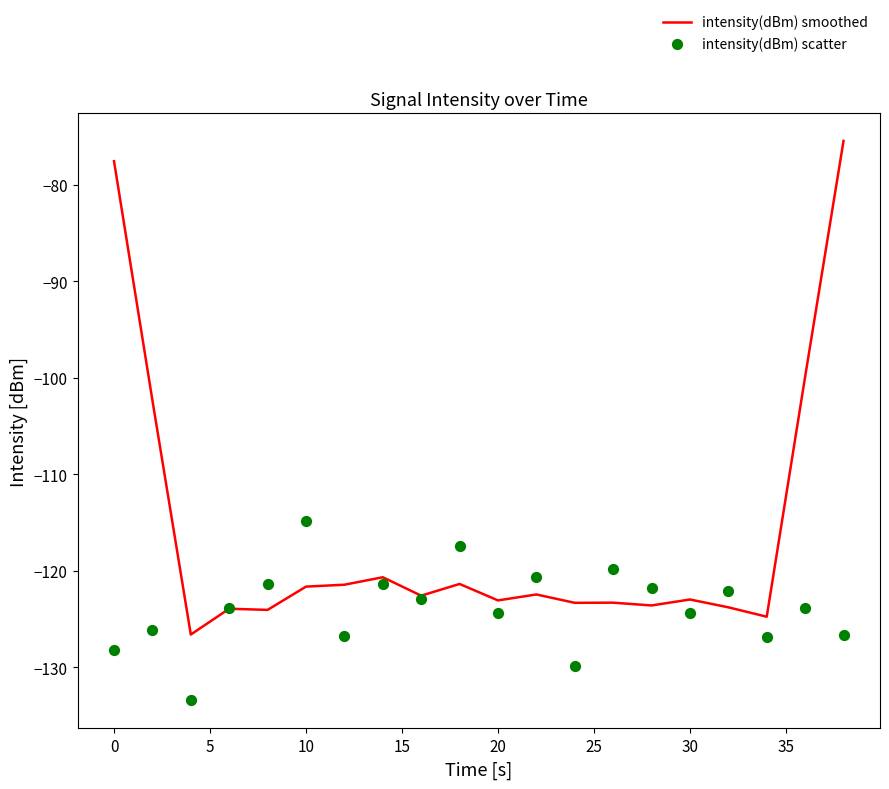

Which series has the largest Y range (max minus min)?

intensity(dBm) smoothed